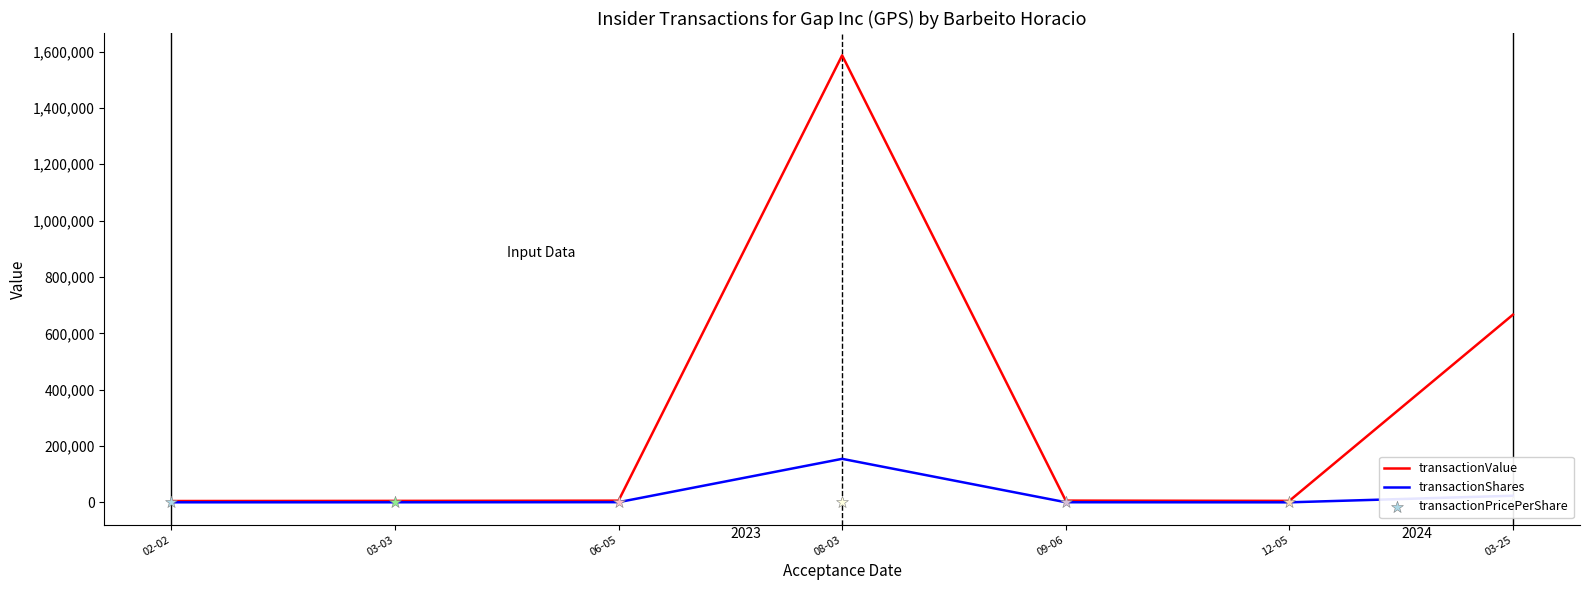

Which series has the largest total across all categories?

transactionValue